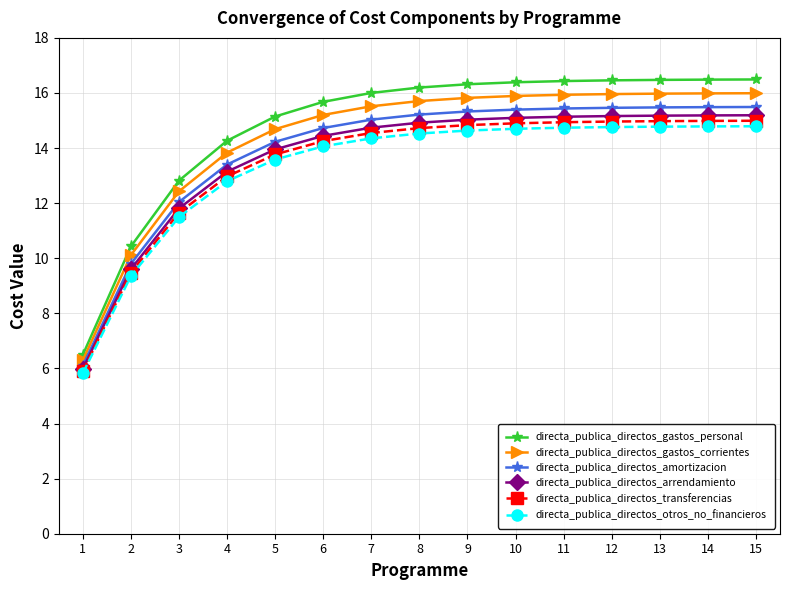

Is it true that directa_publica_directos_amortizacion equals 15.4 at 10?

True